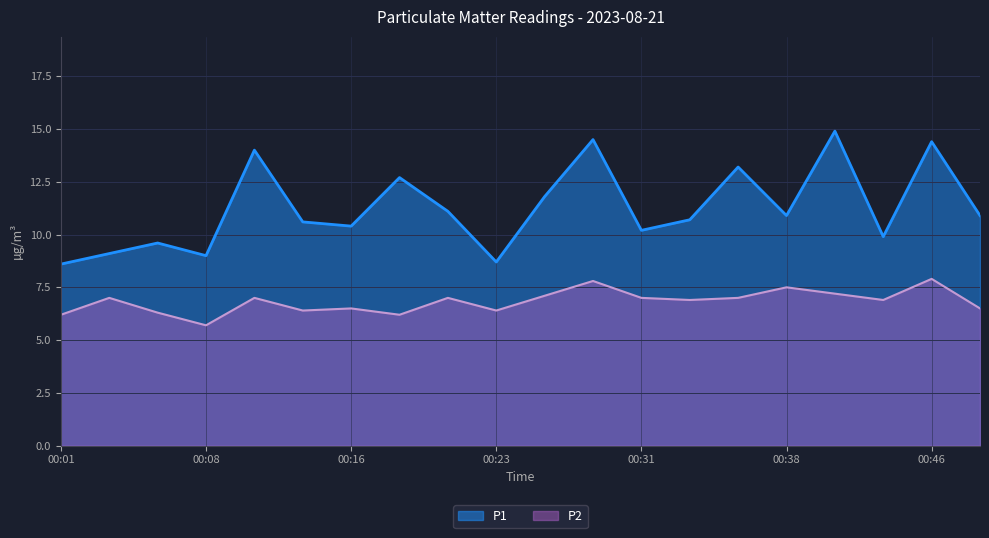

What are all the series names shown in the legend?

P1, P2